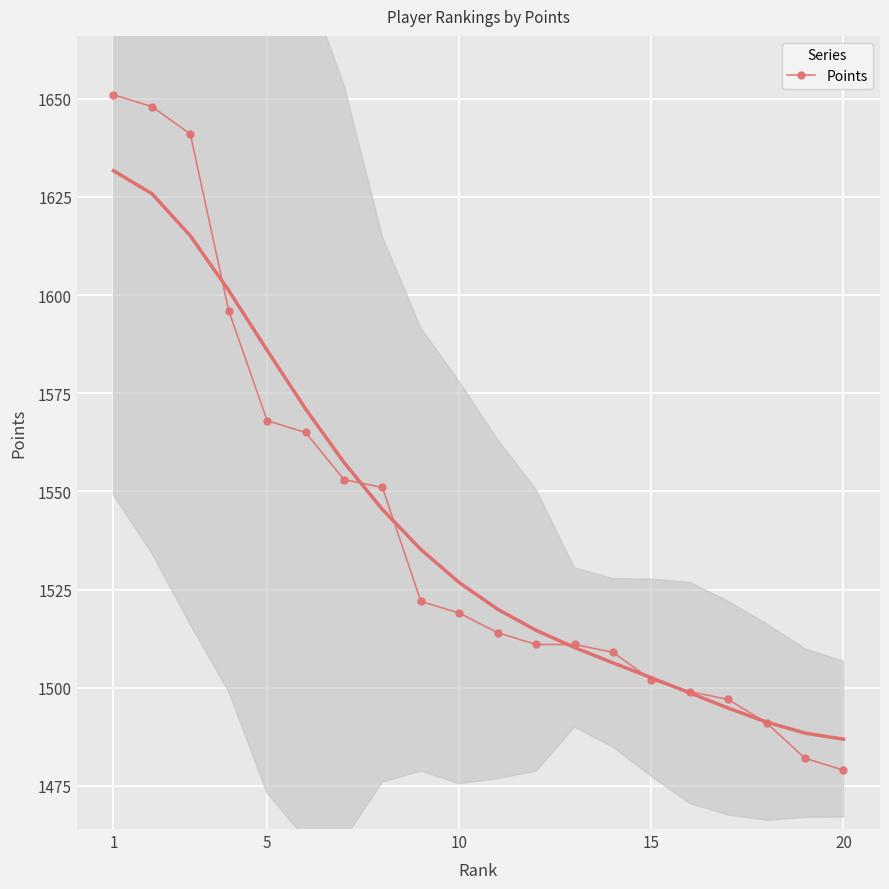

What is the smallest value displayed?

1479